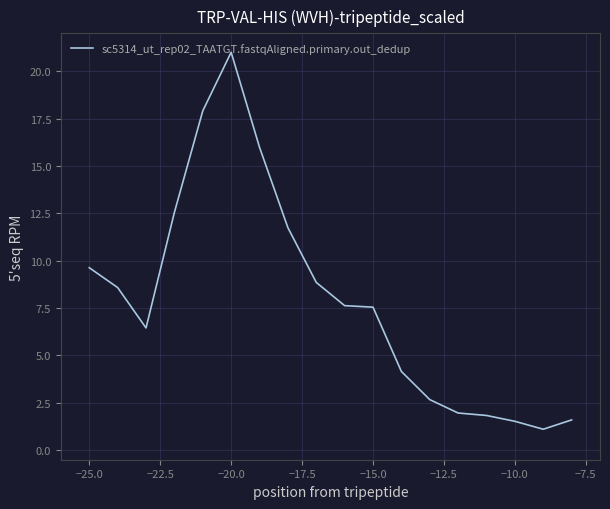

What is the minimum value shown in the chart?

1.1